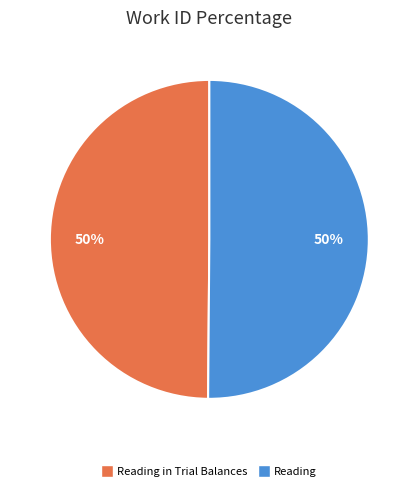

Count the number of slices in the pie.

2